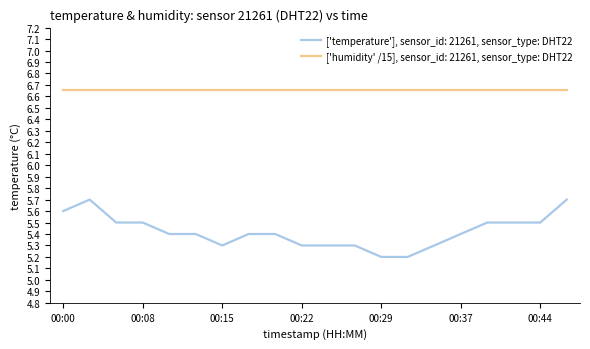

Which series has the widest spread of values?

['temperature'], sensor_id: 21261, sensor_type: DHT22